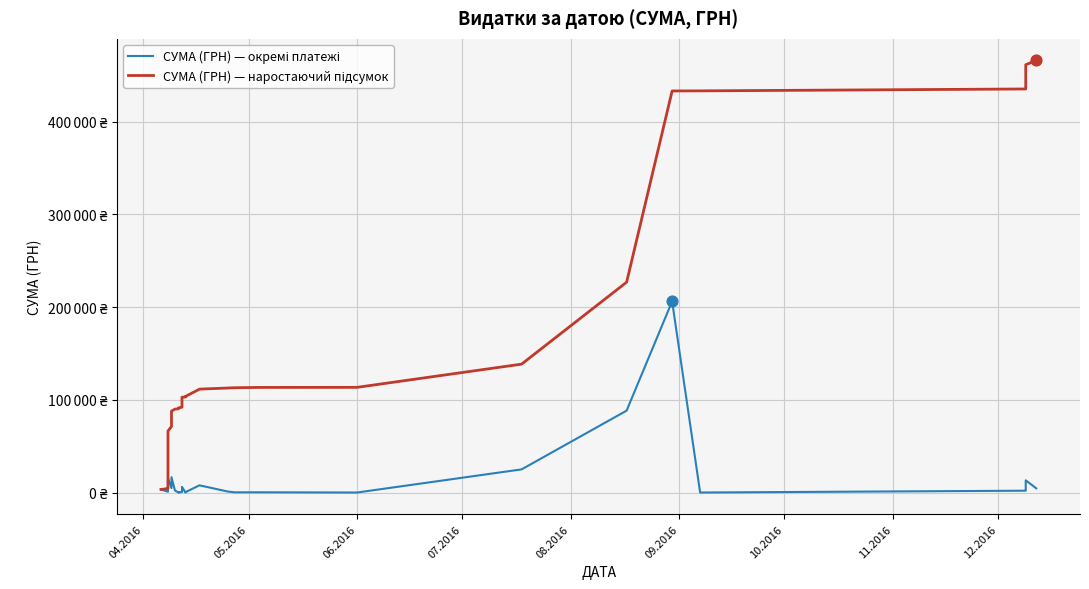

Which series has the largest total across all categories?

СУМА (ГРН) — наростаючий підсумок